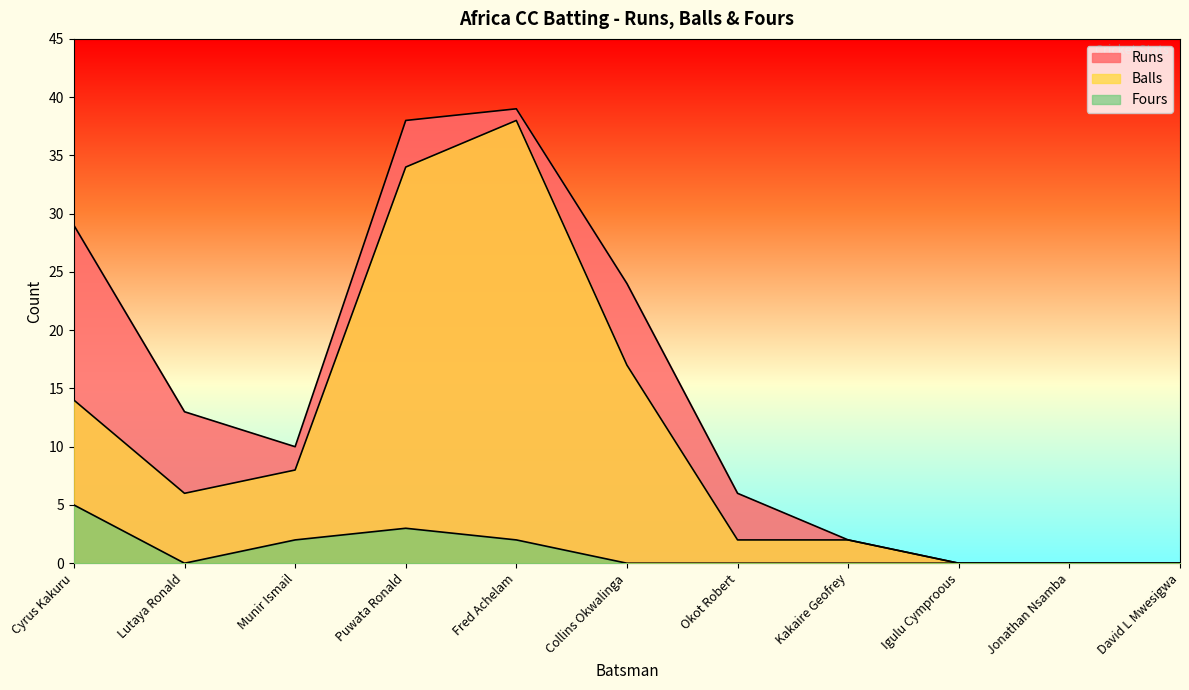

At which label does Balls reach its peak?

Fred Achelam